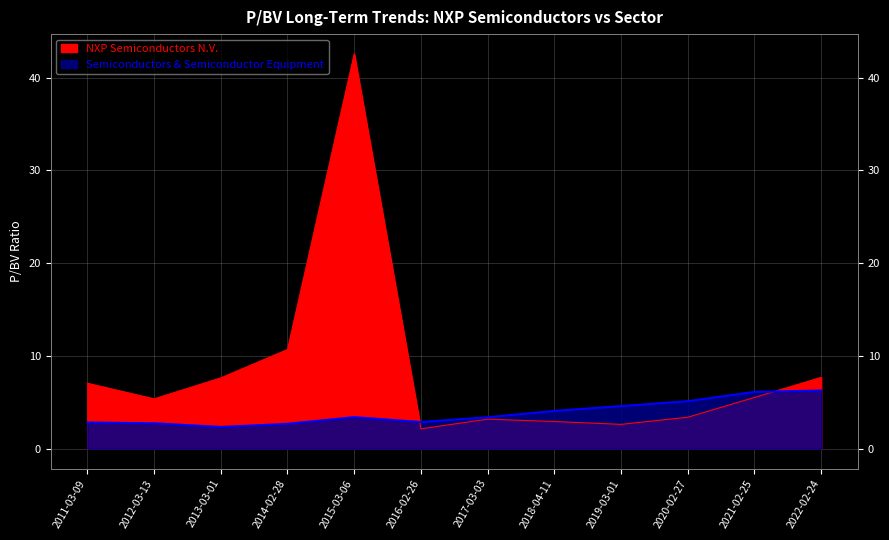

The Semiconductors & Semiconductor Equipment series shows 2.9 at 2016-02-26. True or false?

True